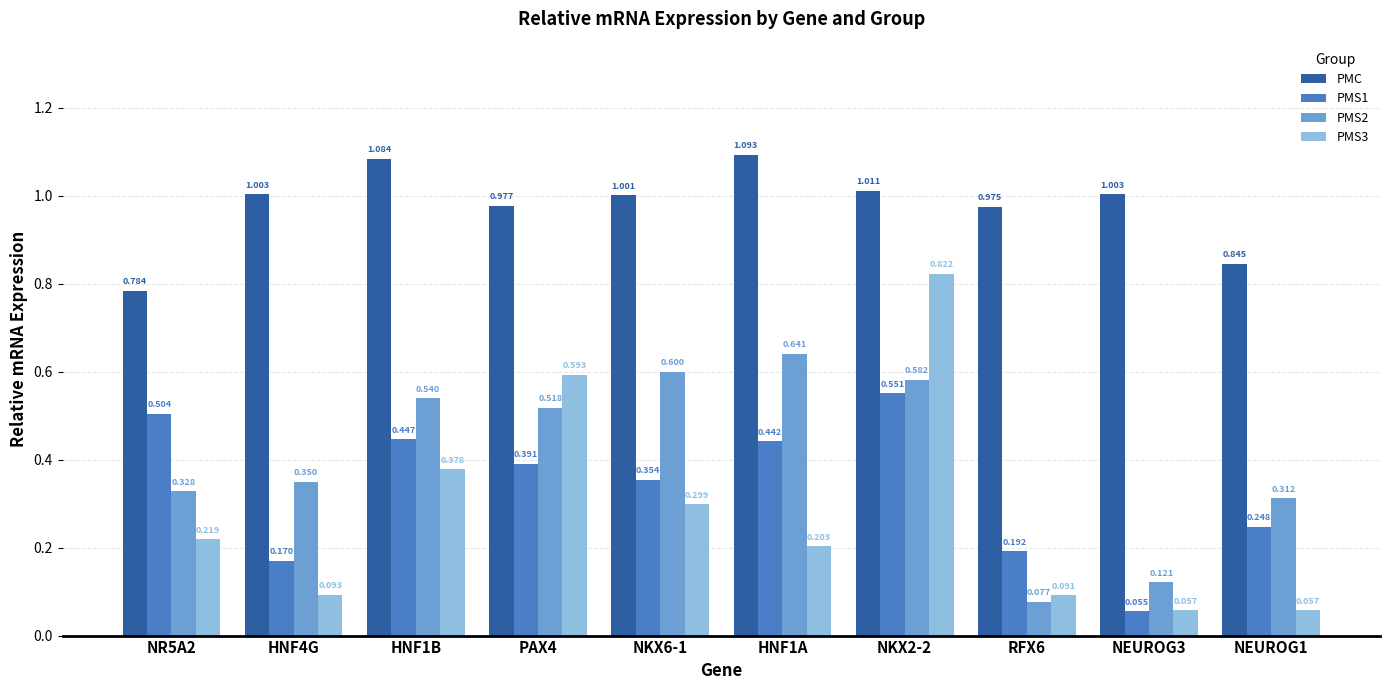

Is the value of PMS3 at HNF4G greater than the value of PMS1 at NEUROG1?

No